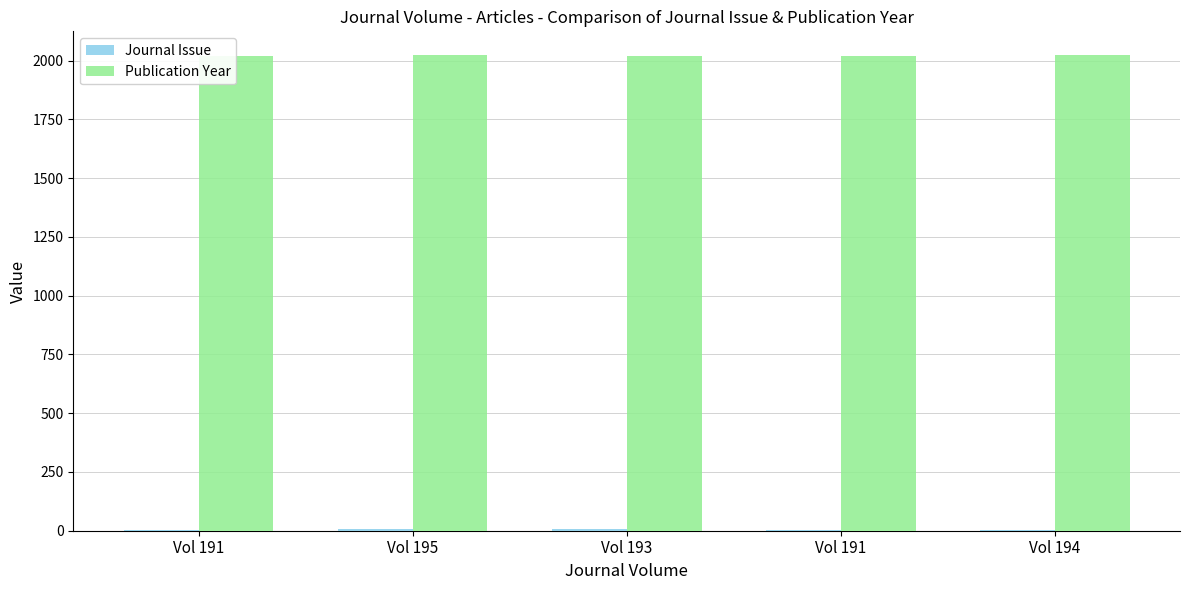

Does the chart contain stacked bars?

No